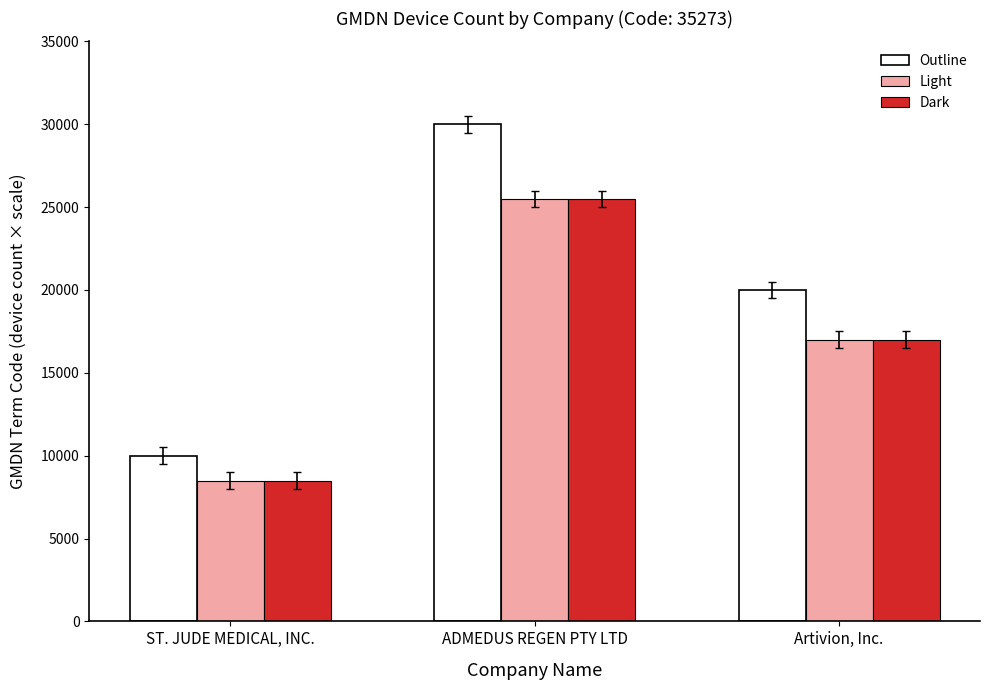

Which series has the widest spread of values?

Outline